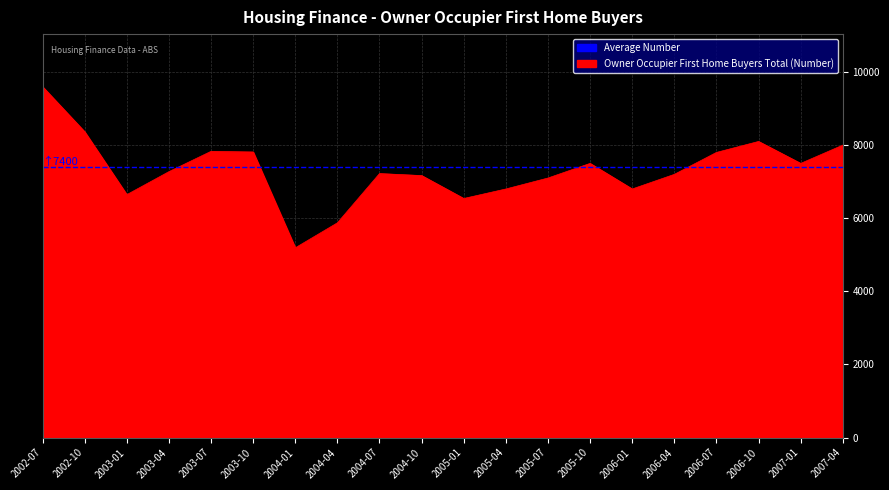

What is the sum of the values at 2007-01 and 2004-10?

14667